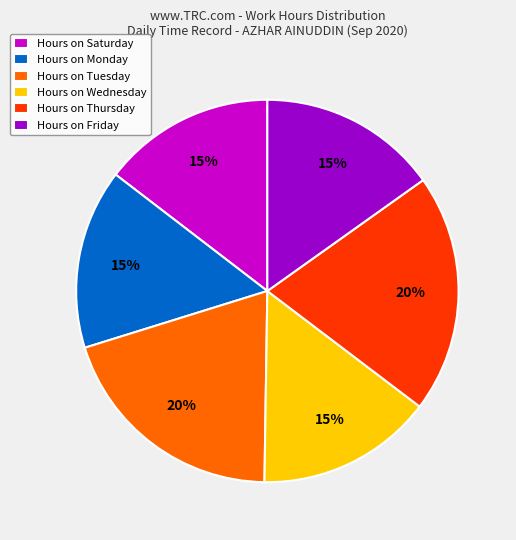

Does any single category account for the majority?

No